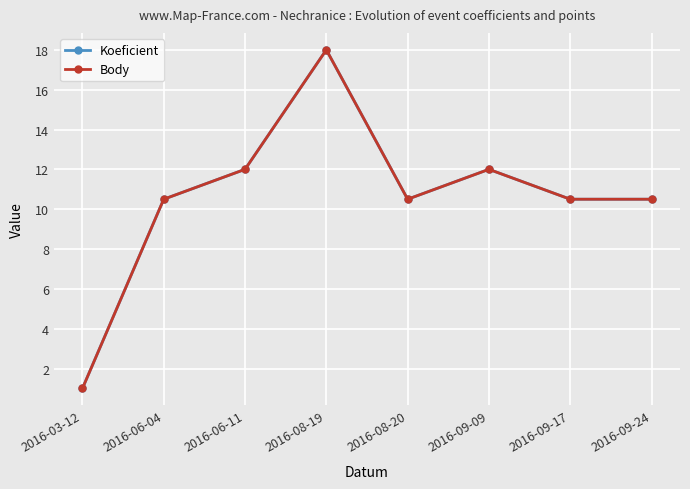

Does the chart have visible grid lines?

Yes